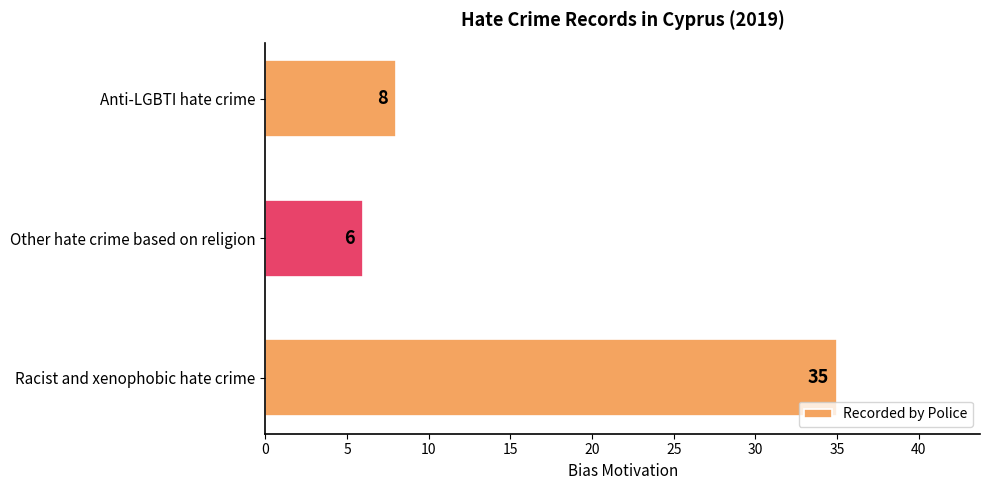

What is the change in value from Other hate crime based on religion to Anti-LGBTI hate crime?

+2